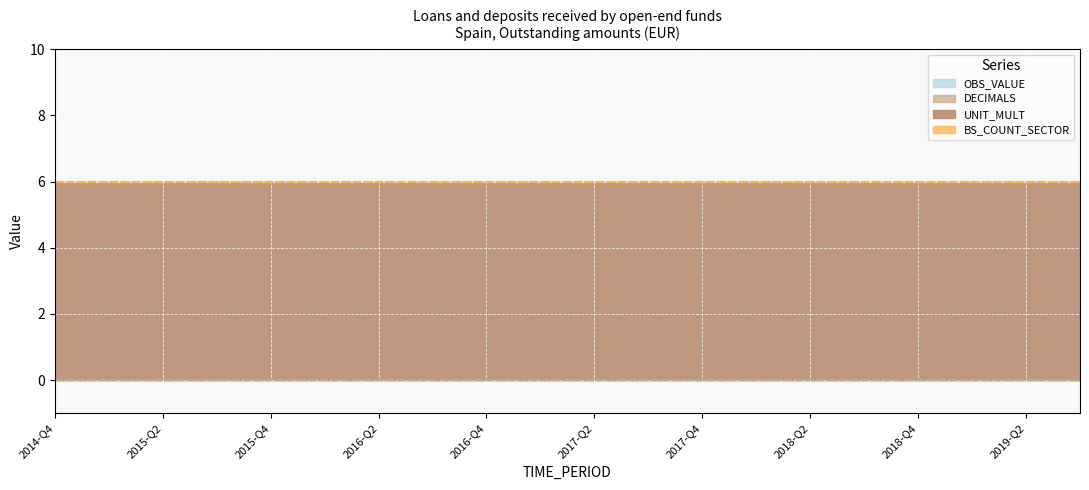

What is the spread (max minus min) of values at 2017-Q3?

6